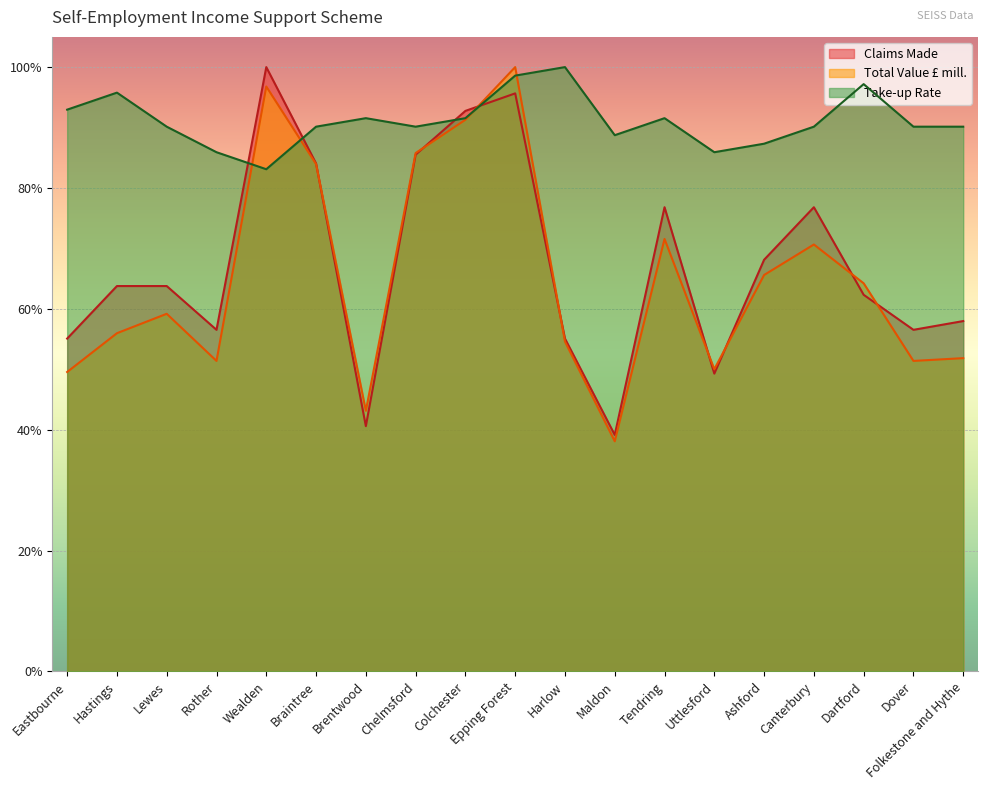

Between Wealden and Chelmsford, which series saw the biggest shift?

Claims Made